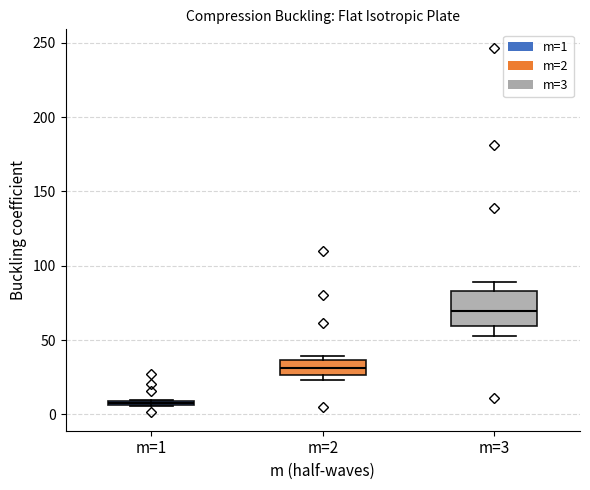

Which box's median line is the highest?

m=3